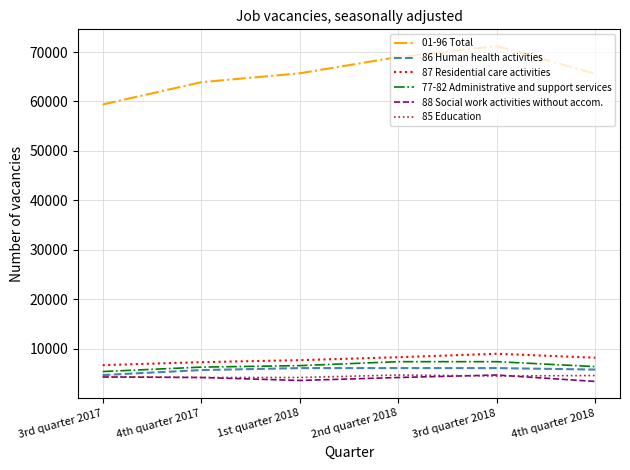

The 86 Human health activities series shows 6100 at 3rd quarter 2018. True or false?

True